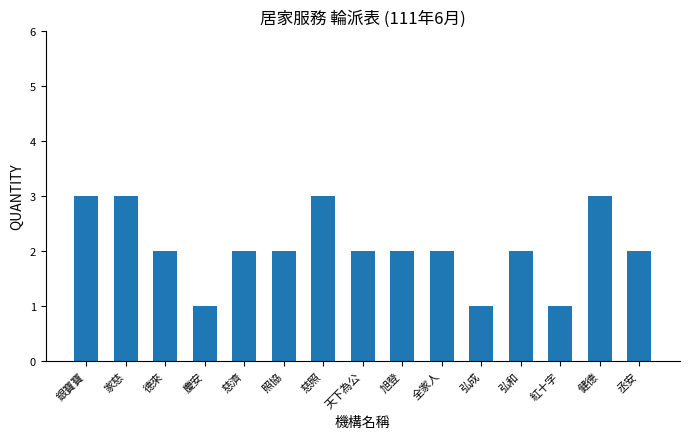

What is the maximum value shown in the chart?

3